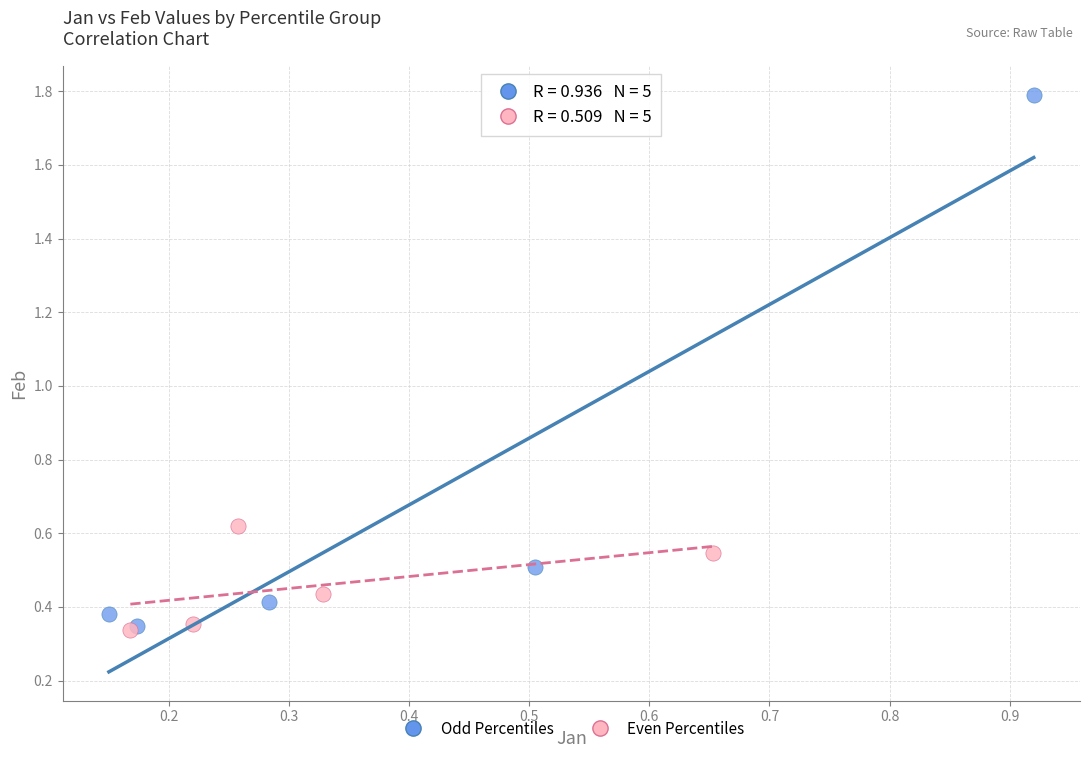

Which series contains the highest Y value?

Odd Percentiles